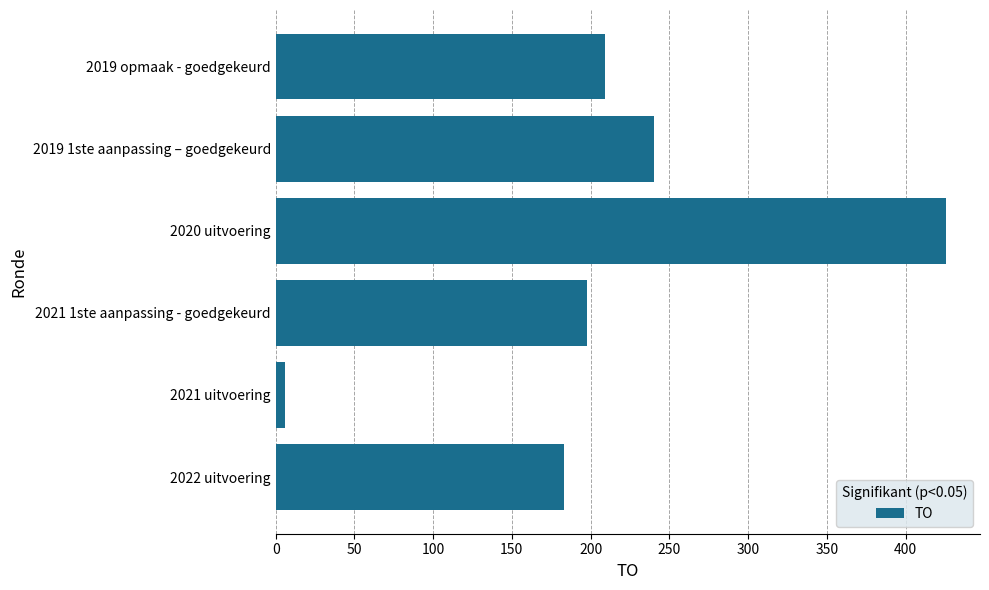

What is the change in value from 2020 uitvoering to 2019 opmaak - goedgekeurd?

-217